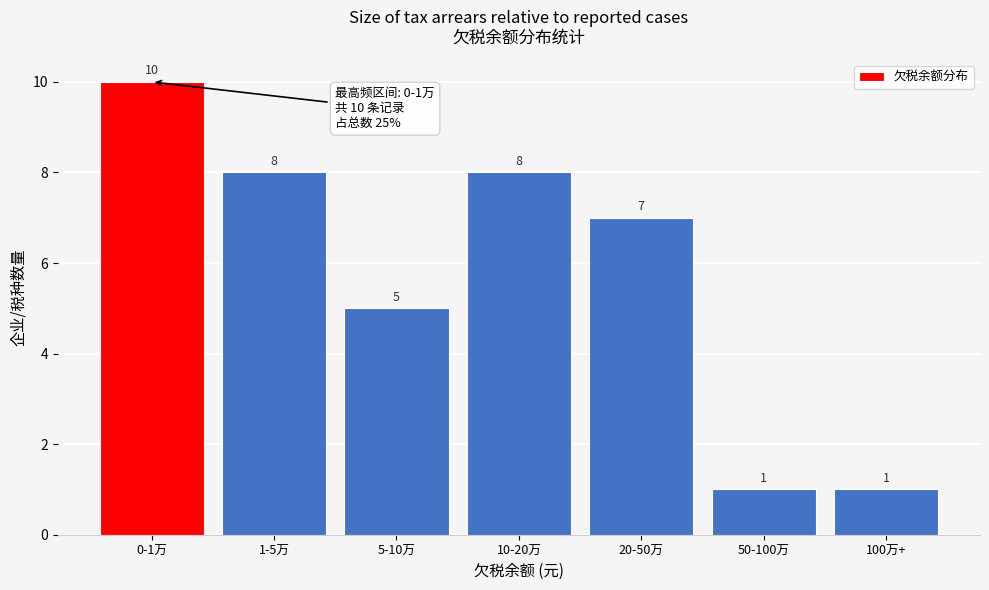

Reading left to right, what are all the values shown in this chart?

10	8	5	8	7	1	1